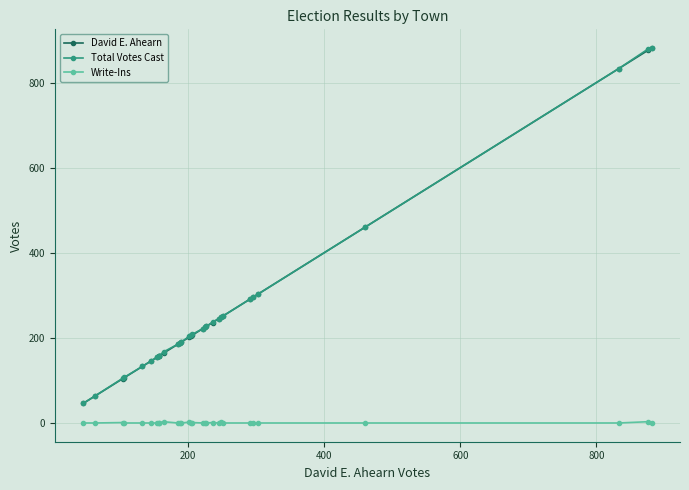

True or false: Write-Ins and Total Votes Cast intersect in this chart.

False